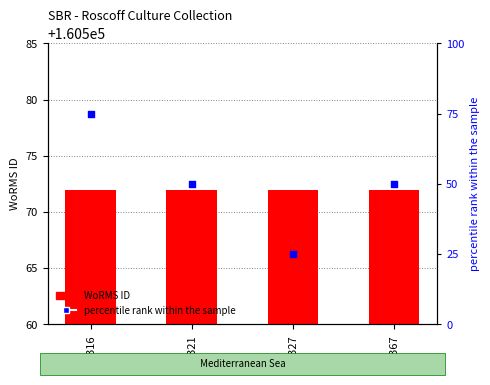

What are all the series names shown in the legend?

WoRMS ID, percentile rank within the sample